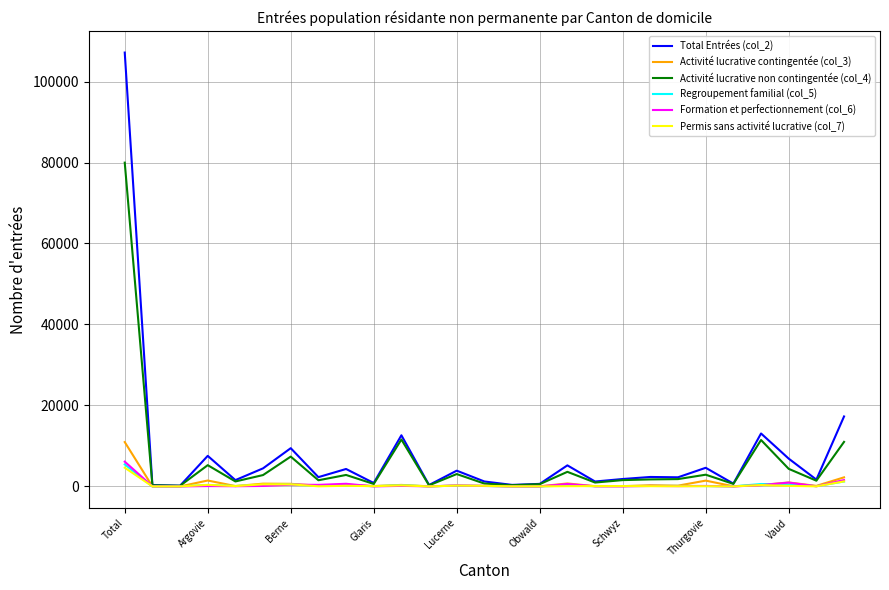

What is the greatest value displayed?

107158